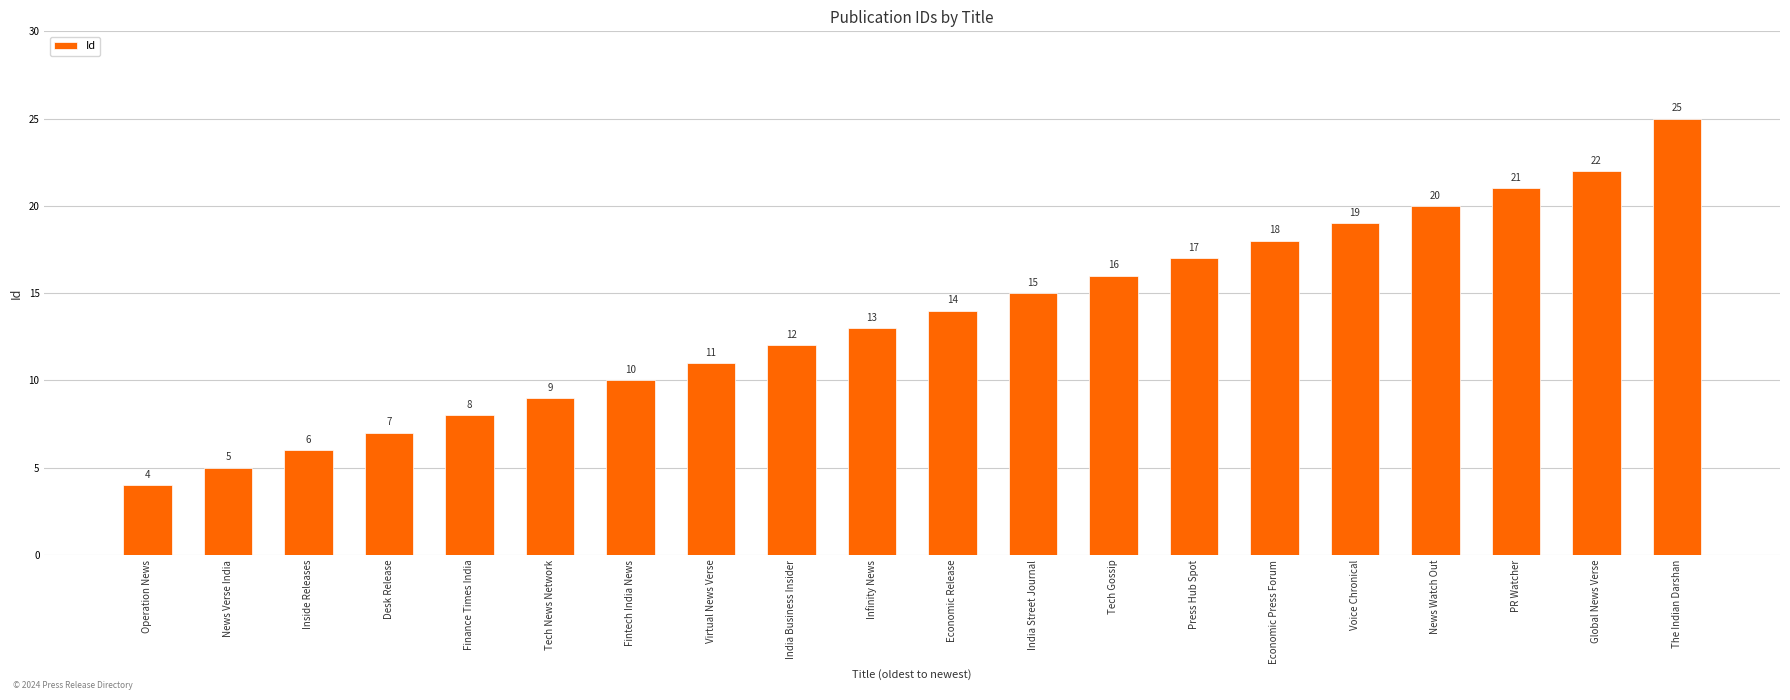

What is the ratio of the value at India Business Insider to the value at The Indian Darshan?

0.5